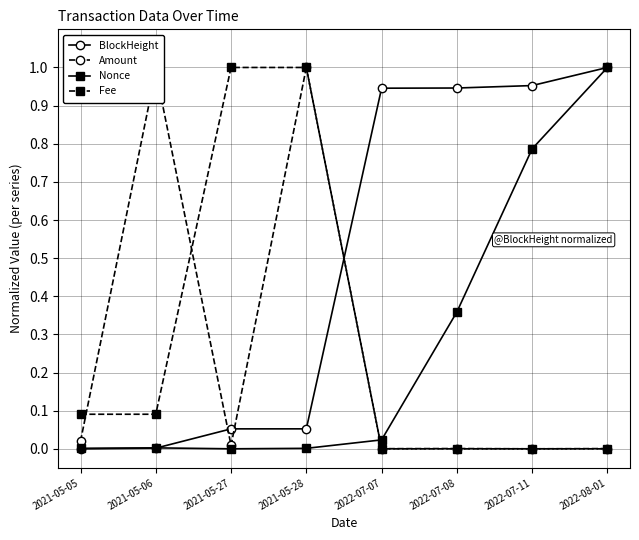

True or false: Nonce has more than 2 interior local peaks.

False